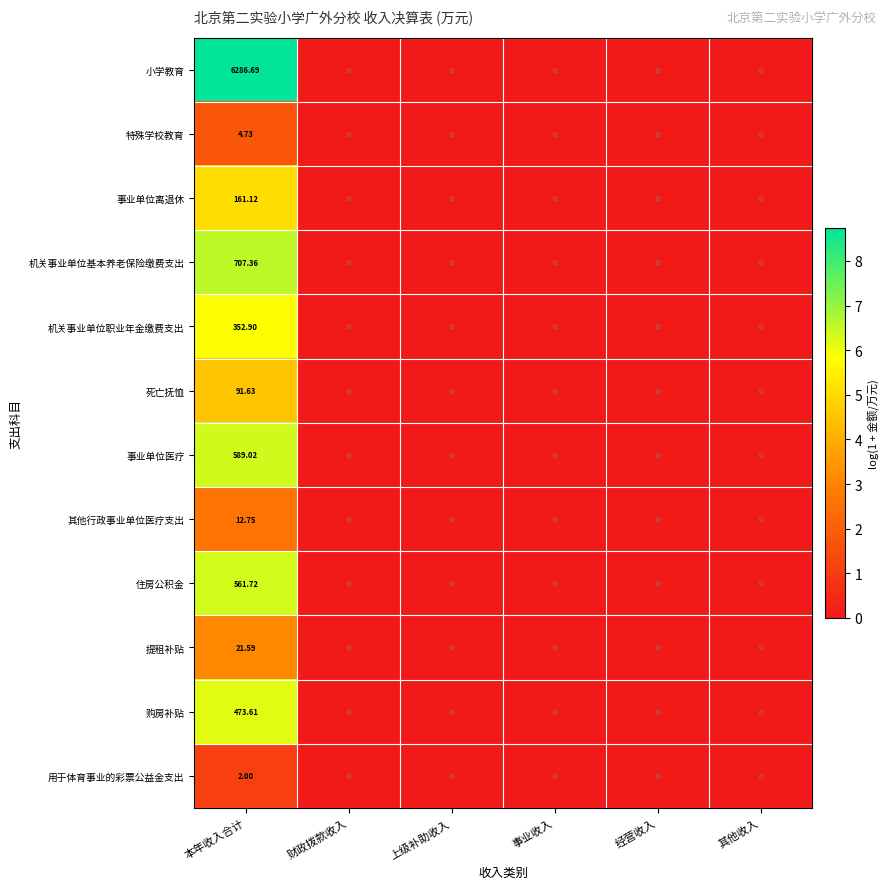

Which category has the highest value across all series?

本年收入合计